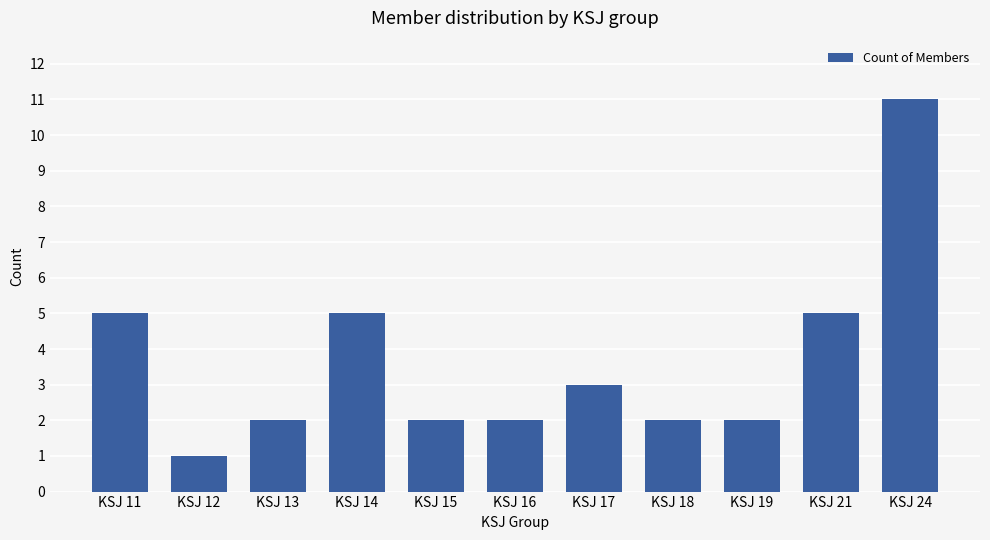

What is the sum of all values?

40